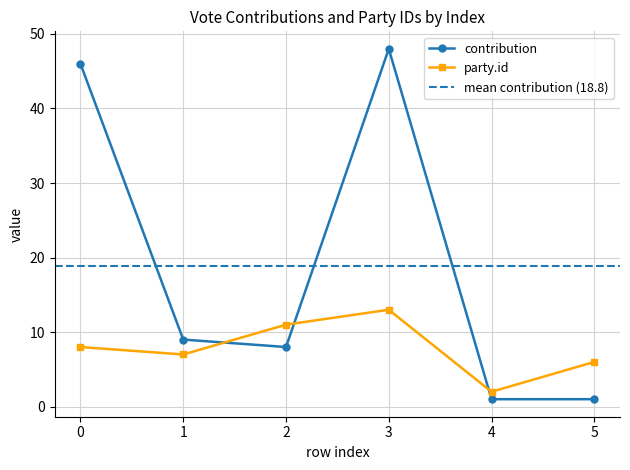

What is the average value of the party.id series?

8